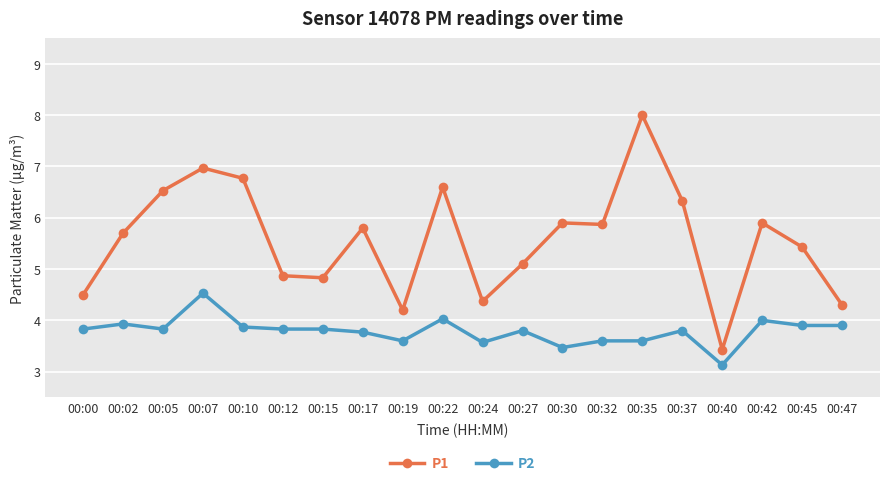

At how many categories does at least one series exceed 3?

20